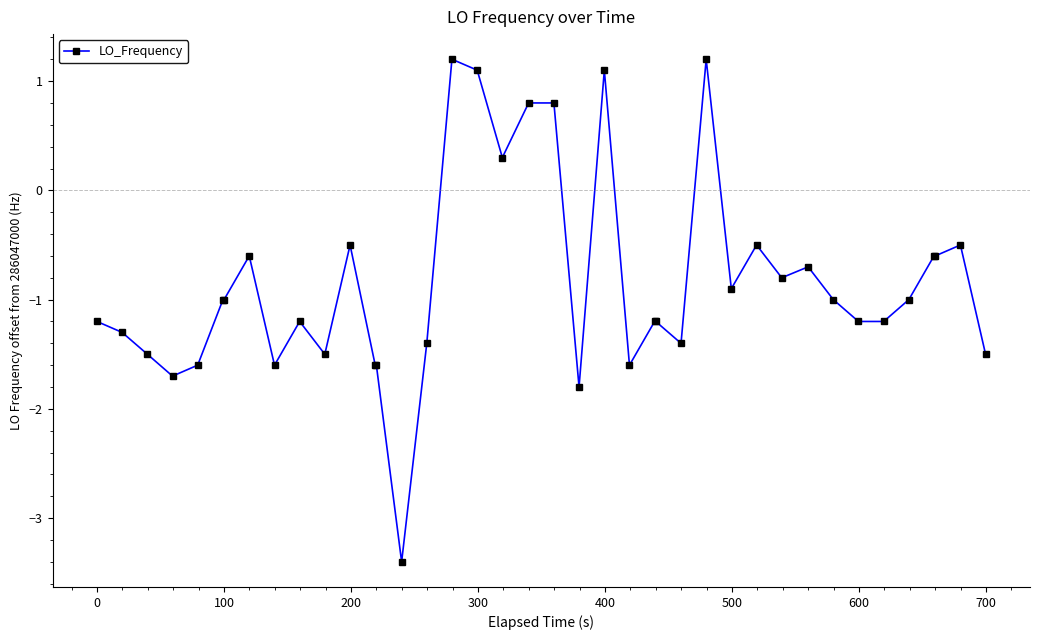

What is the greatest value displayed?

1.2